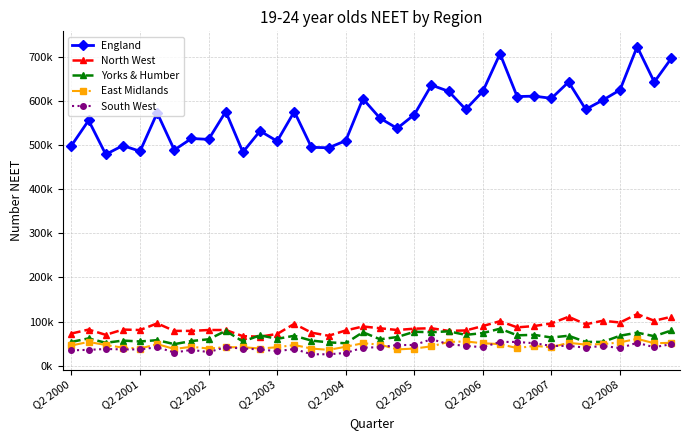

Is this an area chart (filled region under the line)?

No